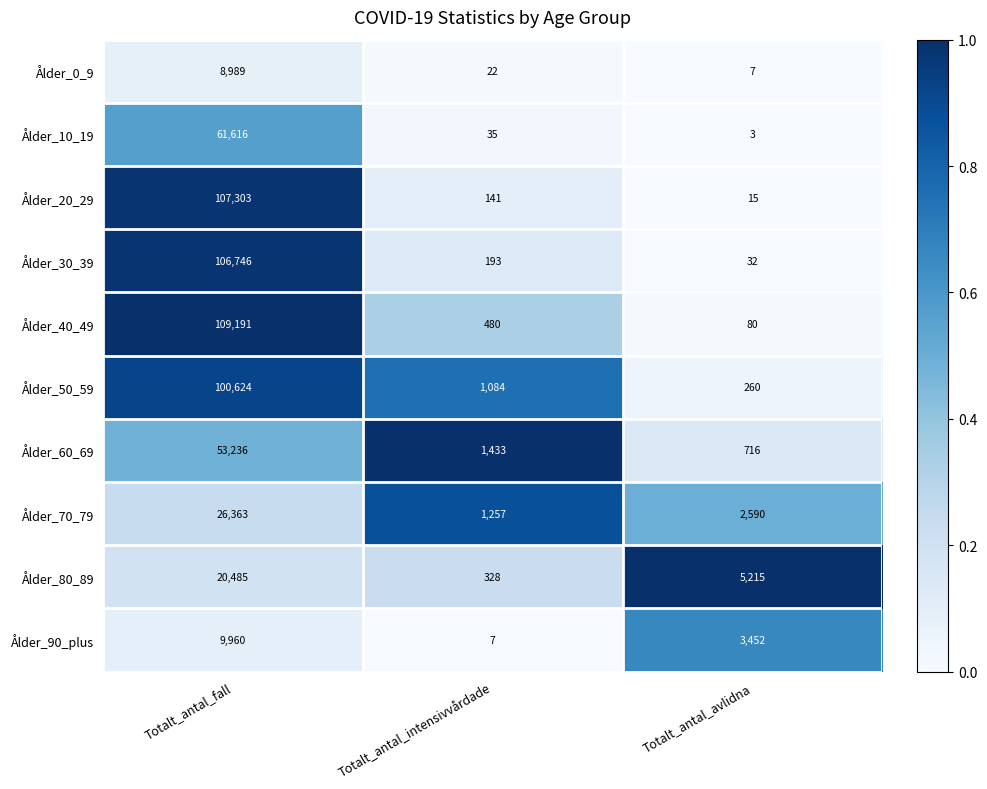

Which category has the lowest value across all series?

Totalt_antal_avlidna